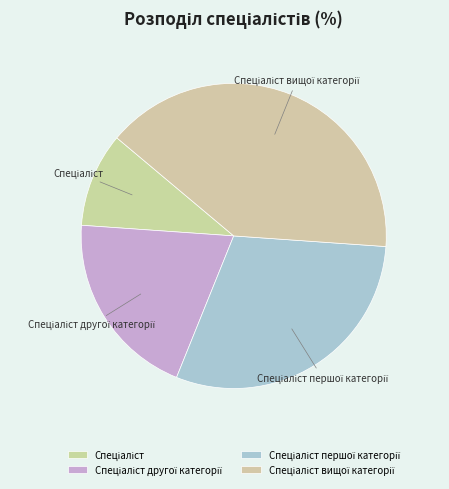

Is there any slice that represents more than half of the pie?

No